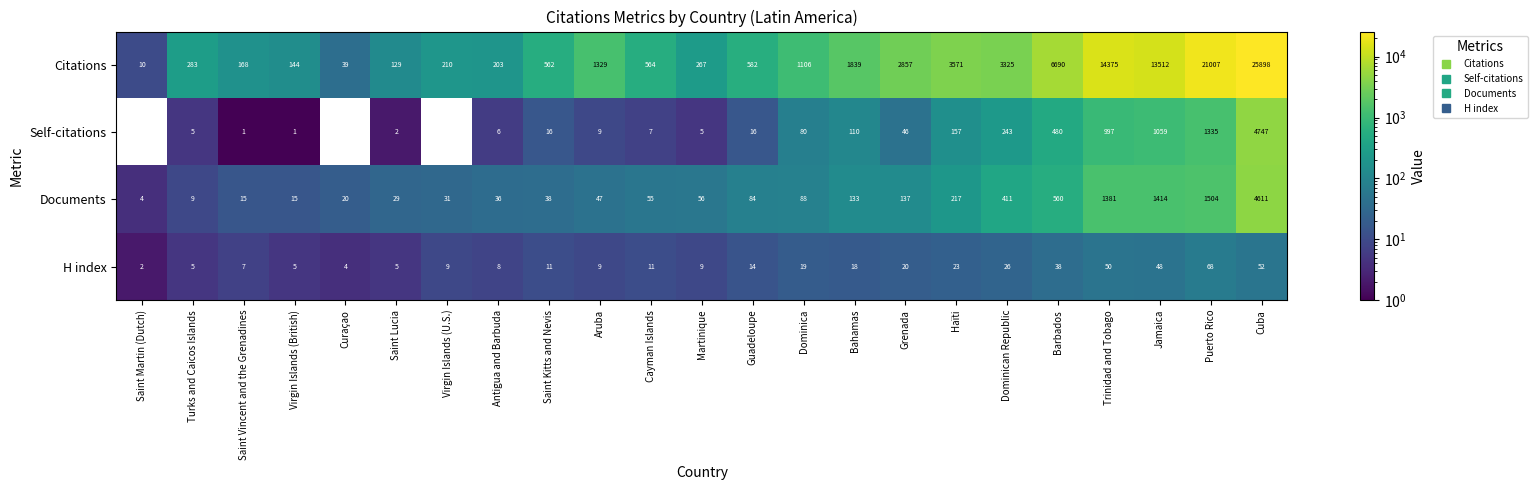

Which series changed the most between Saint Martin (Dutch) and Dominica?

Citations